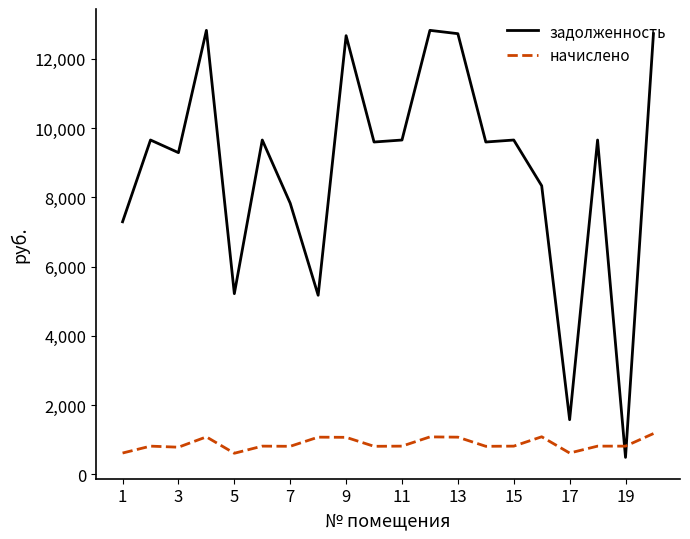

Which series has the largest total across all categories?

задолженность